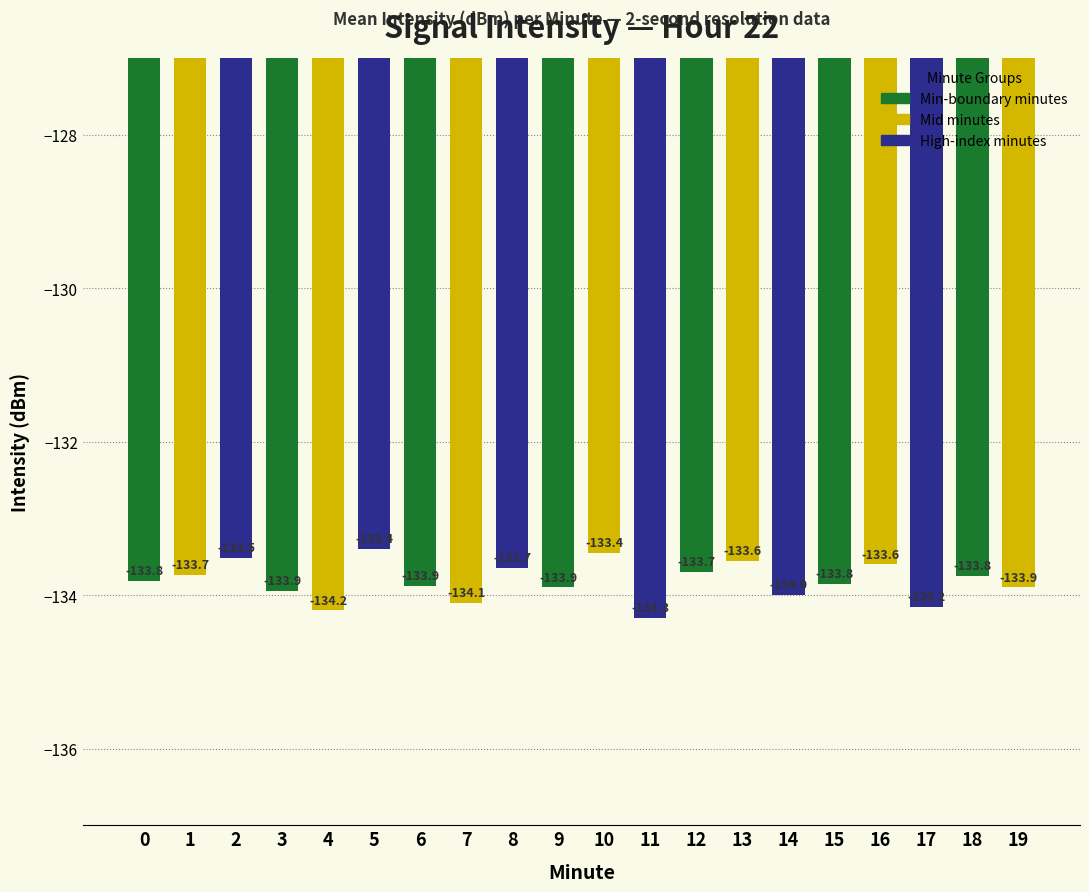

What is the minimum value shown in the chart?

-134.3